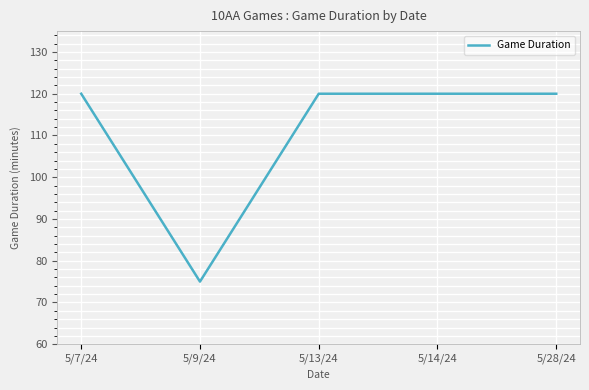

Does the chart display data point markers on the line(s)?

No